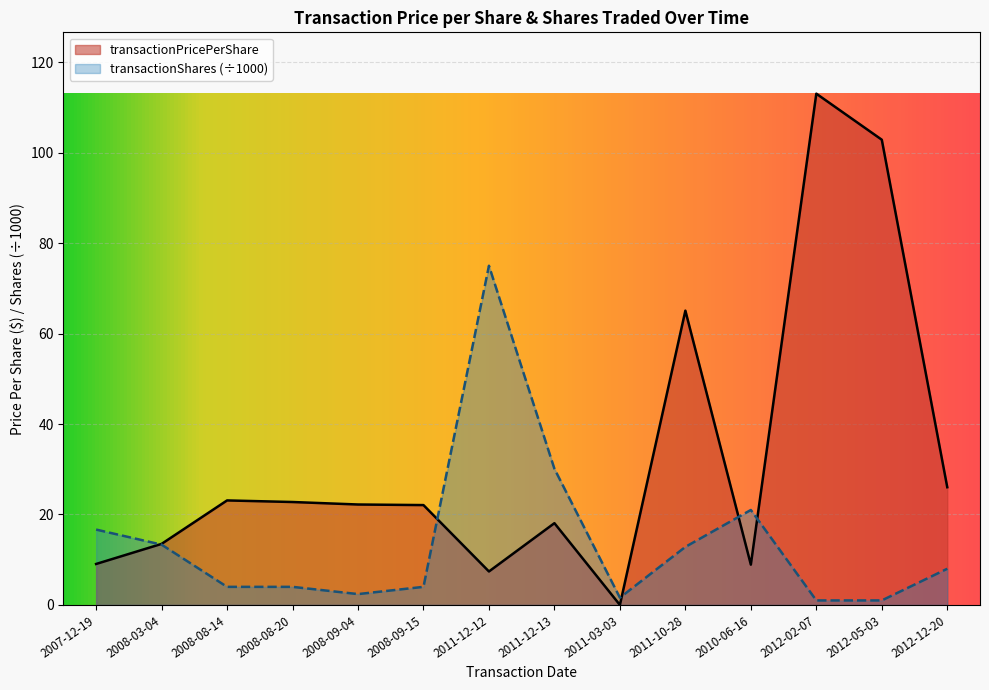

True or false: transactionPricePerShare has more than 2 interior local peaks.

True